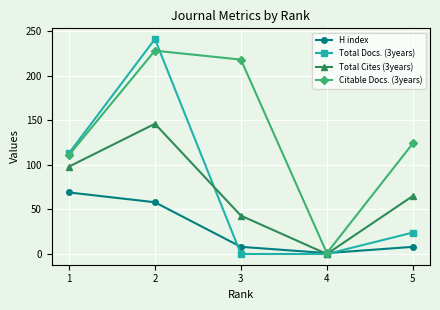

True or false: Total Cites (3years) and Total Docs. (3years) intersect in this chart.

True